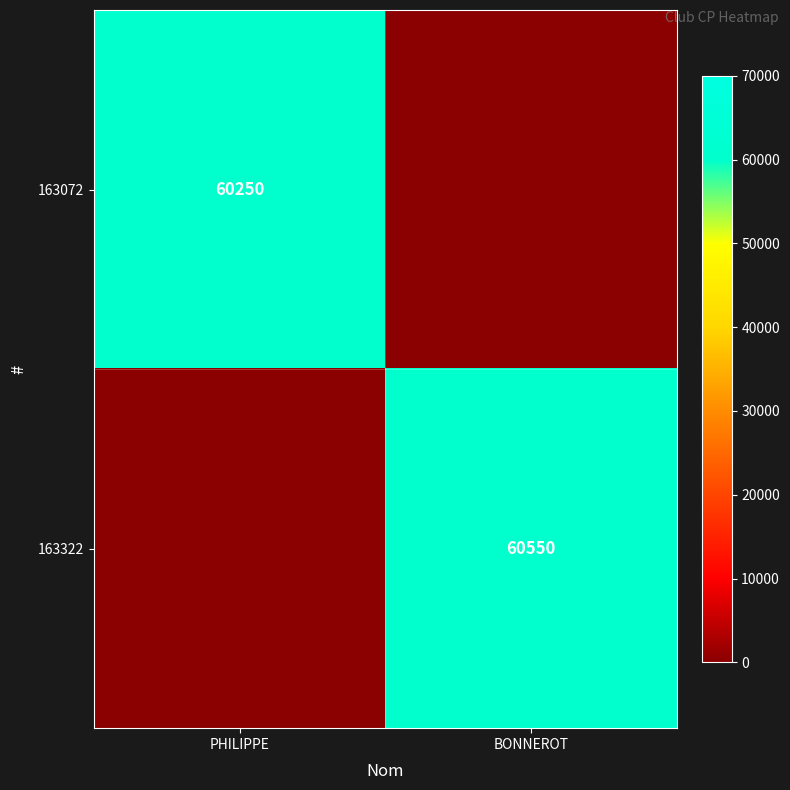

Is it true that 163322 equals 60550 at BONNEROT?

True